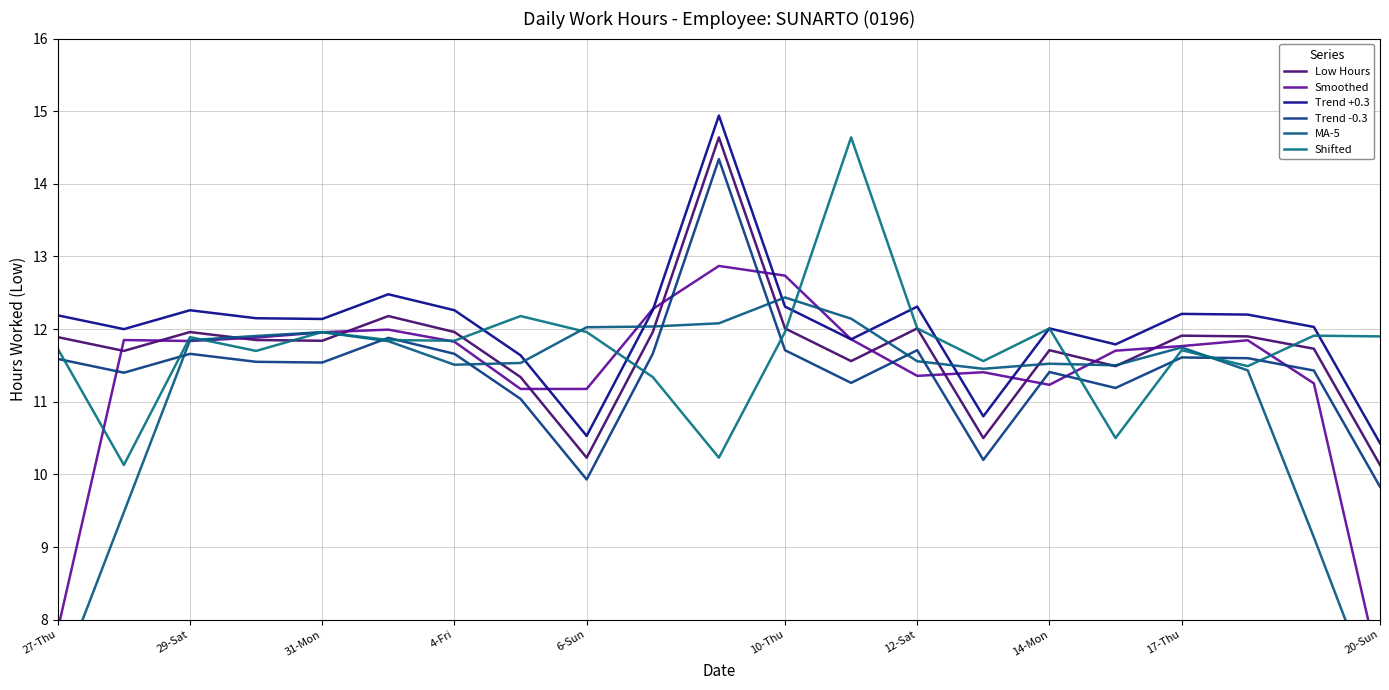

Reading left to right, what are all the values shown in this chart?

Low Hours: 11.9	11.7	12.0	11.8	11.8	12.2	12.0	11.3	10.2	12.0	14.6	12.0	11.6	12.0	10.5	11.7	11.5	11.9	11.9	11.7	10.1
Smoothed: 7.9	11.8	11.8	11.9	12.0	12.0	11.8	11.2	11.2	12.3	12.9	12.7	11.9	11.4	11.4	11.2	11.7	11.8	11.8	11.3	7.3
Trend +0.3: 12.2	12.0	12.3	12.2	12.1	12.5	12.3	11.6	10.5	12.3	14.9	12.3	11.9	12.3	10.8	12.0	11.8	12.2	12.2	12.0	10.4
Trend -0.3: 11.6	11.4	11.7	11.5	11.5	11.9	11.7	11.0	9.9	11.7	14.3	11.7	11.3	11.7	10.2	11.4	11.2	11.6	11.6	11.4	9.8
MA-5: 7.1	9.5	11.8	11.9	12.0	11.8	11.5	11.5	12.0	12.0	12.1	12.4	12.1	11.6	11.5	11.5	11.5	11.7	11.4	9.1	6.8
Shifted: 11.7	10.1	11.9	11.7	12.0	11.8	11.8	12.2	12.0	11.3	10.2	12.0	14.6	12.0	11.6	12.0	10.5	11.7	11.5	11.9	11.9